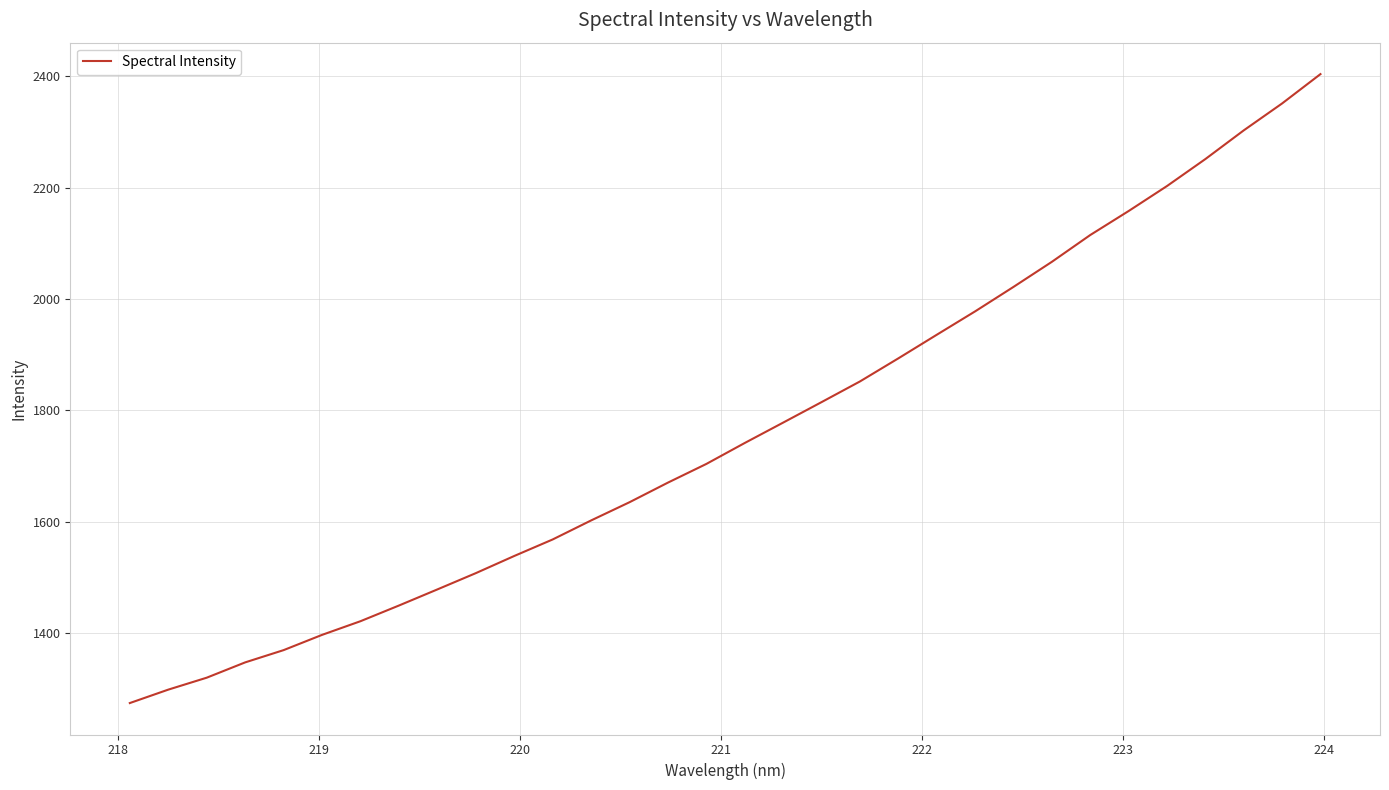

What is the sum of all values?

56439.6